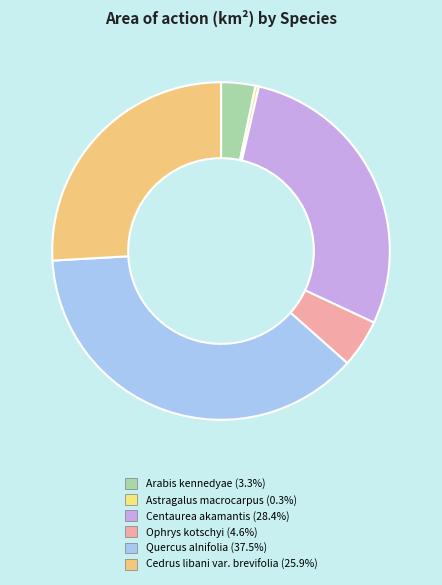

Is there any slice that represents more than half of the pie?

No